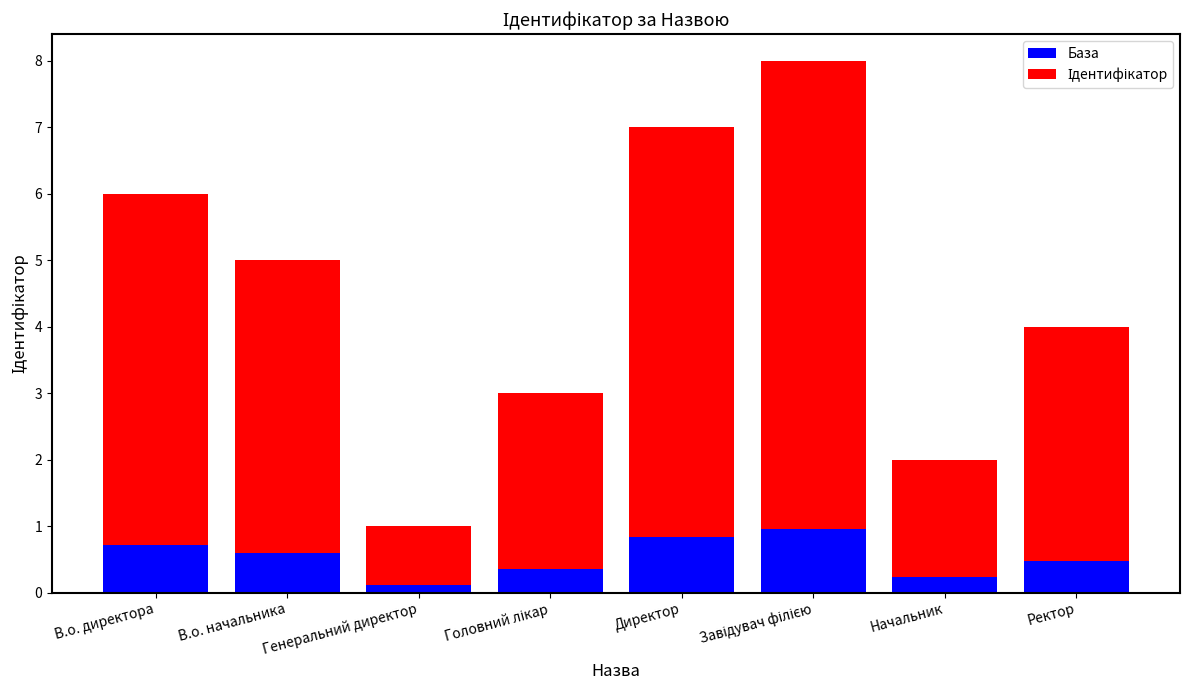

Does the chart contain stacked bars?

Yes